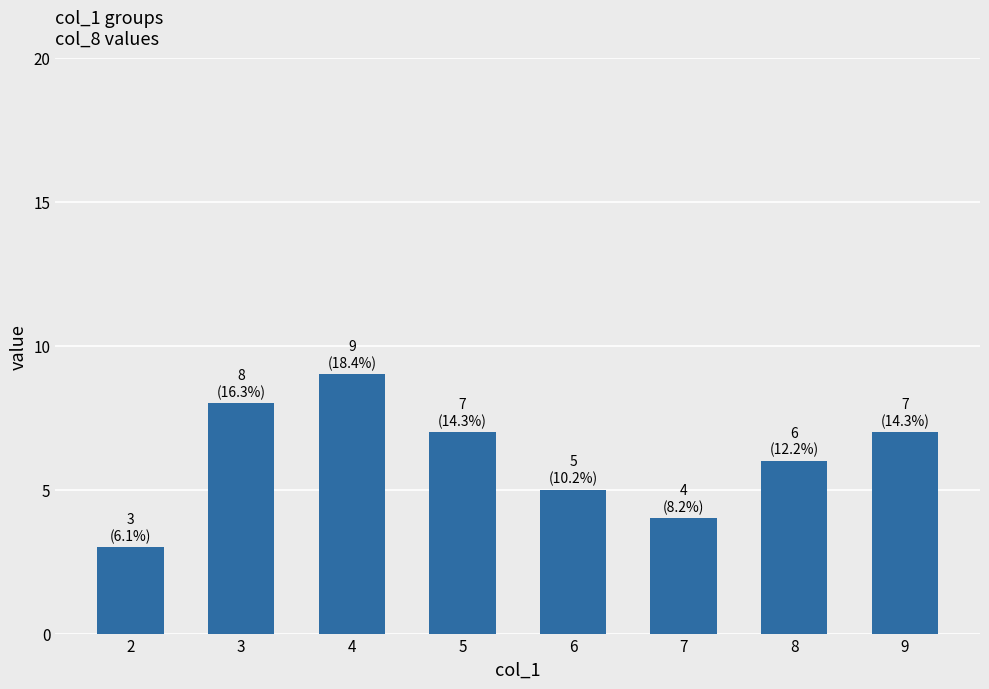

What is the difference between the second highest and minimum values?

5